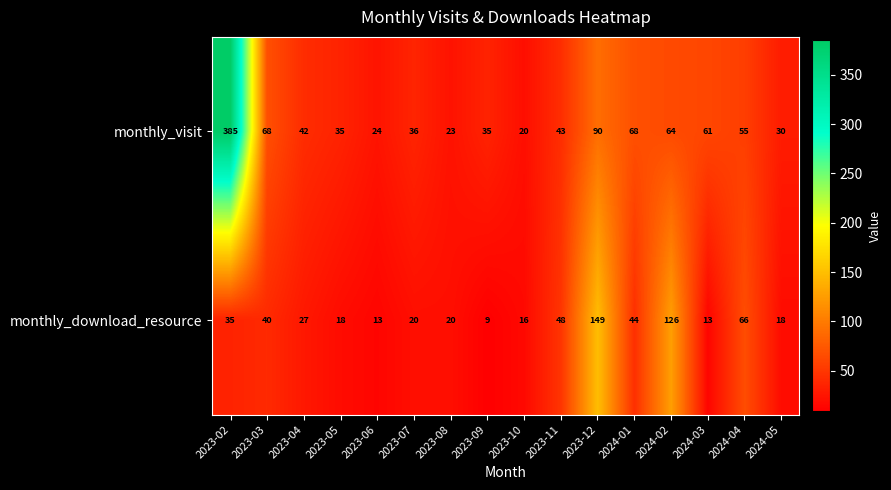

The value of monthly_visit at 2024-02 is 64. True or false?

True